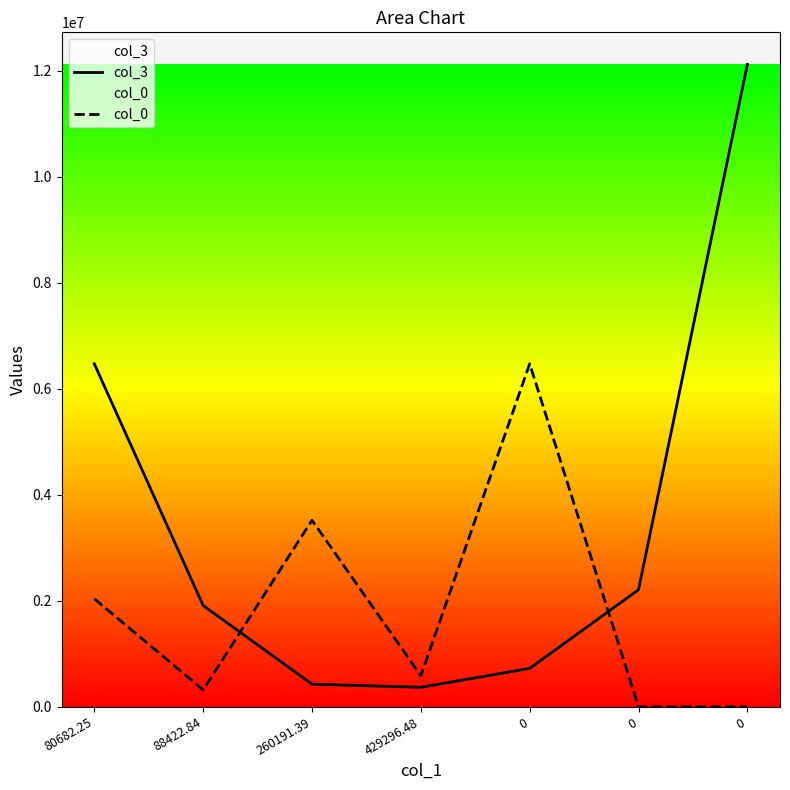

In col_3, how many points are lower than both neighbors (excluding endpoints)?

1